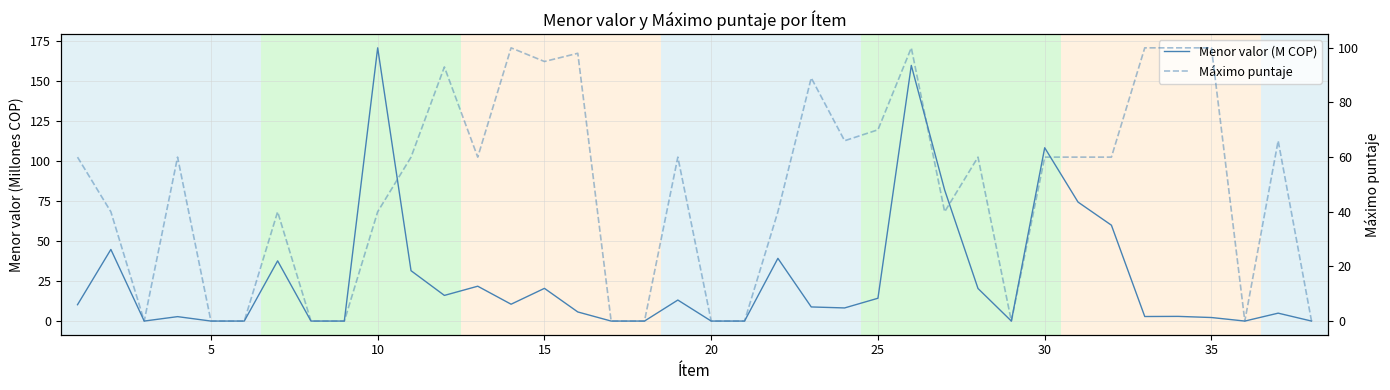

True or false: Máximo puntaje and Menor valor (M COP) cross at least once.

True